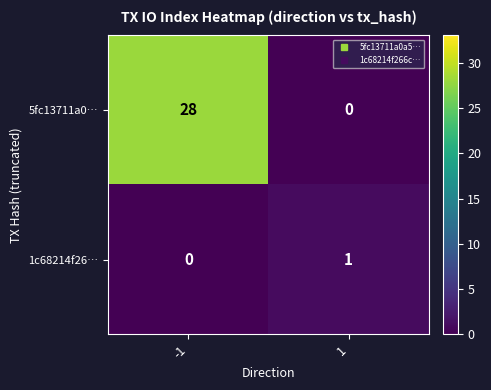

What is the difference between the maximum and minimum values in the 5fc13711a0… series?

28